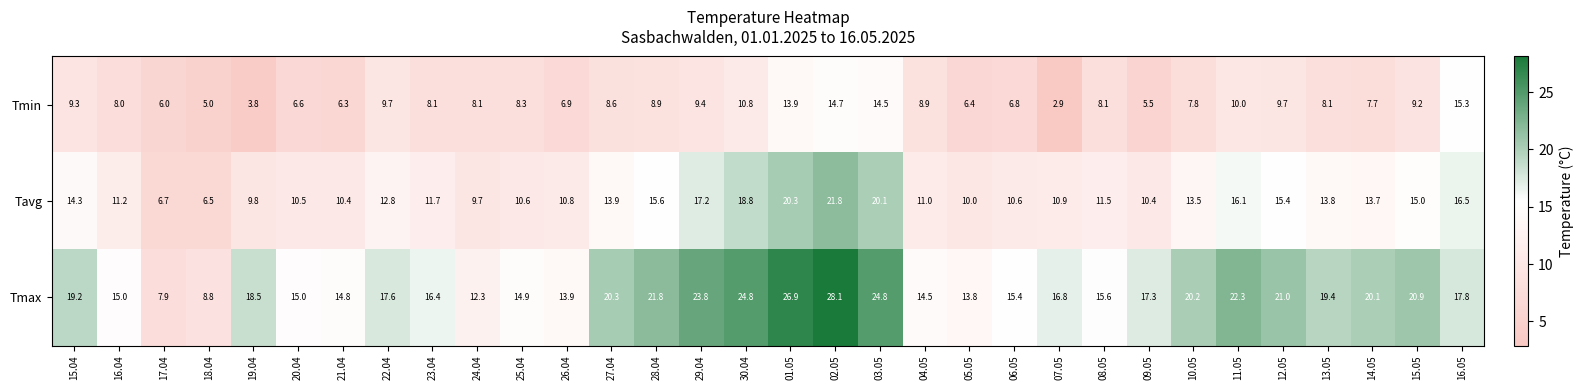

True or false: Tmin has a value of 8.1 at 13.05.

True